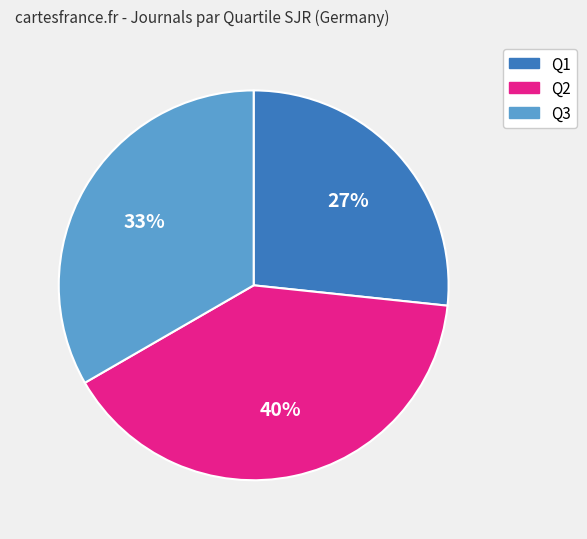

Count the number of slices in the pie.

3